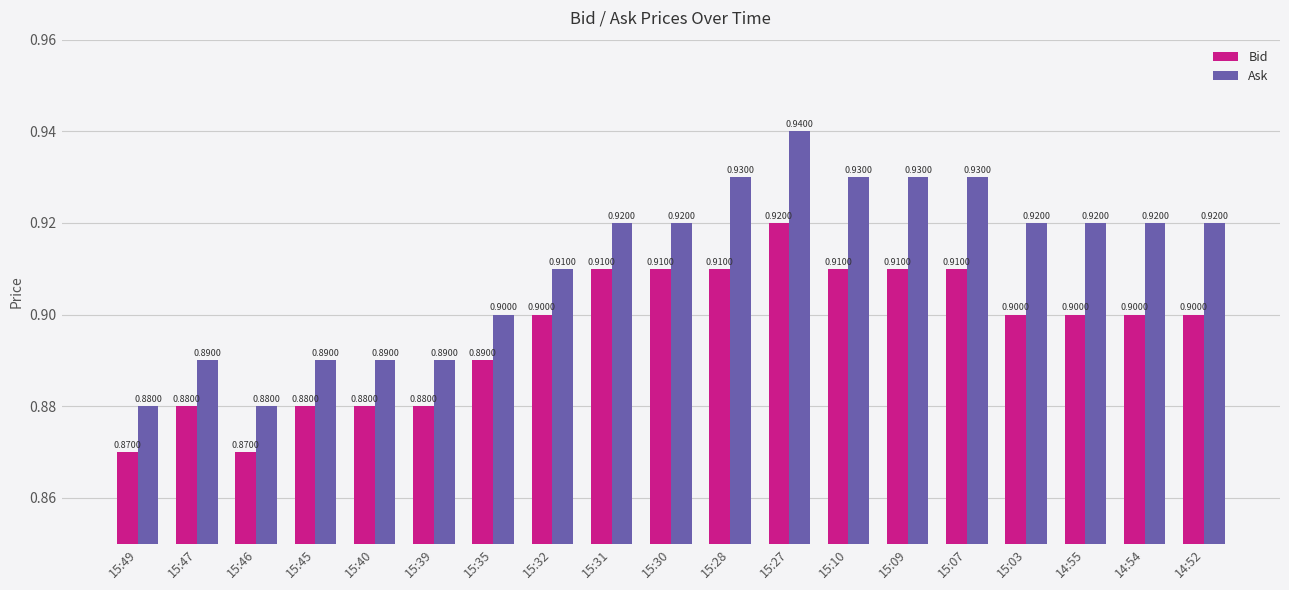

What is the label of the 1st bar from the left?

15:49